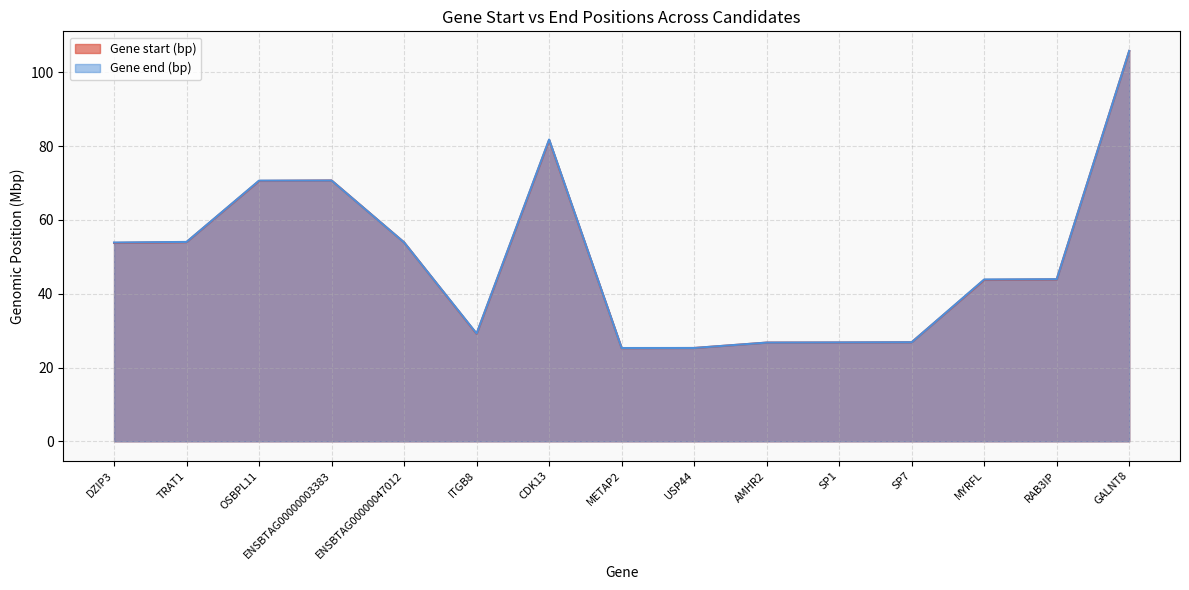

Between OSBPL11 and MYRFL, which series saw the biggest shift?

Gene start (bp)